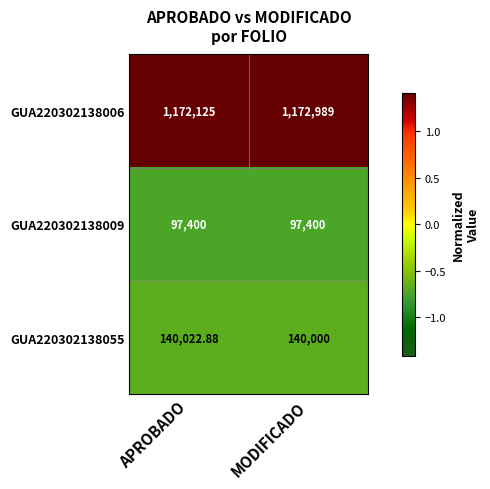

Is the value of GUA220302138006 at APROBADO greater than the value of GUA220302138055 at APROBADO?

Yes